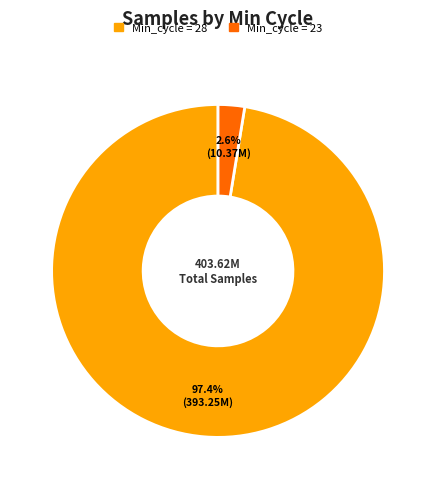

Is there a majority slice in this chart?

Yes